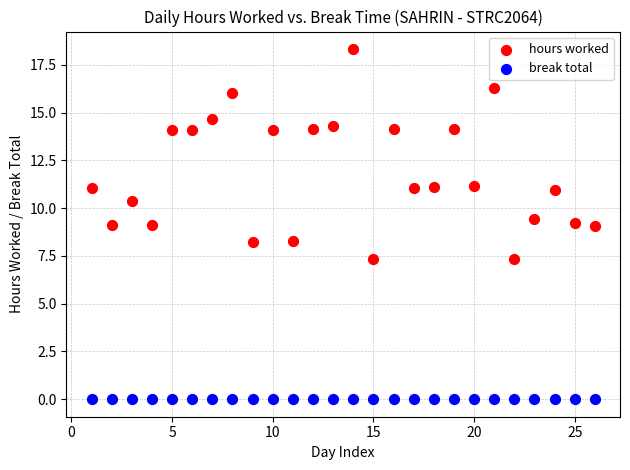

Which series reaches the maximum Y coordinate?

hours worked